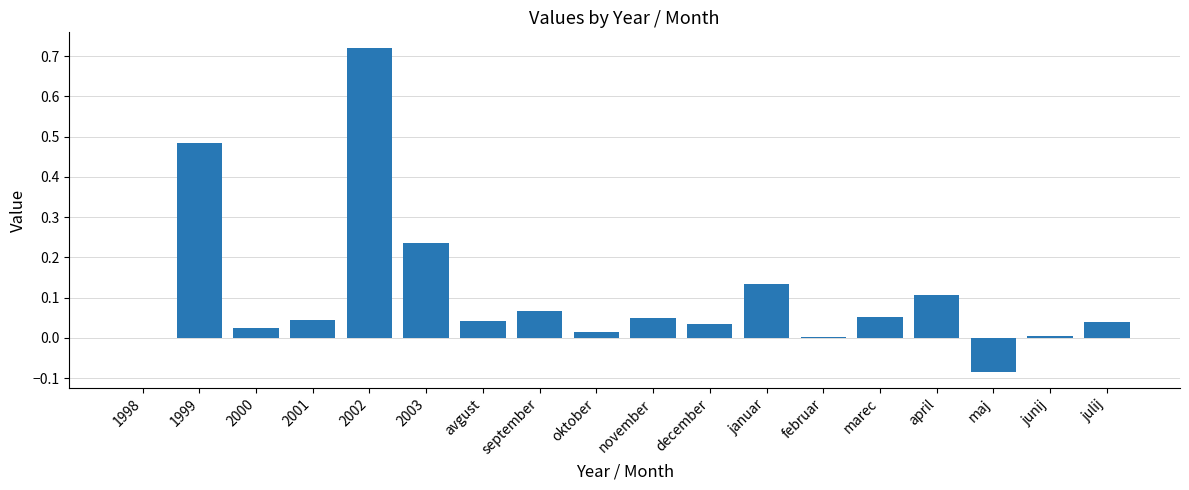

How many distinct data groups are displayed?

1